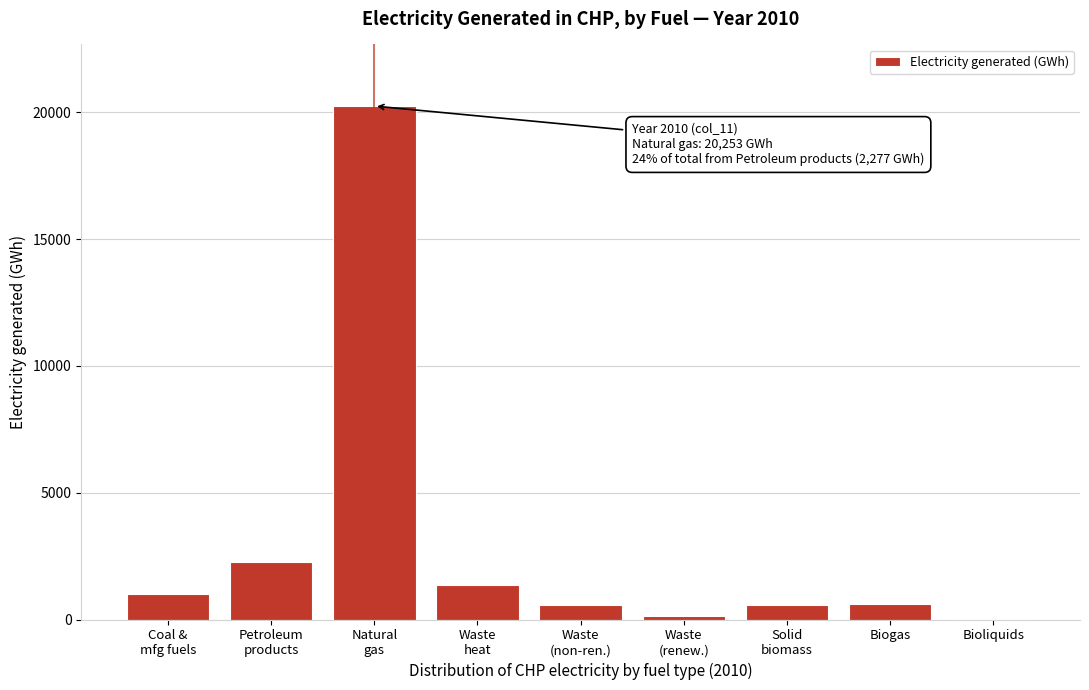

What is the approximate value at Biogas?

593.1